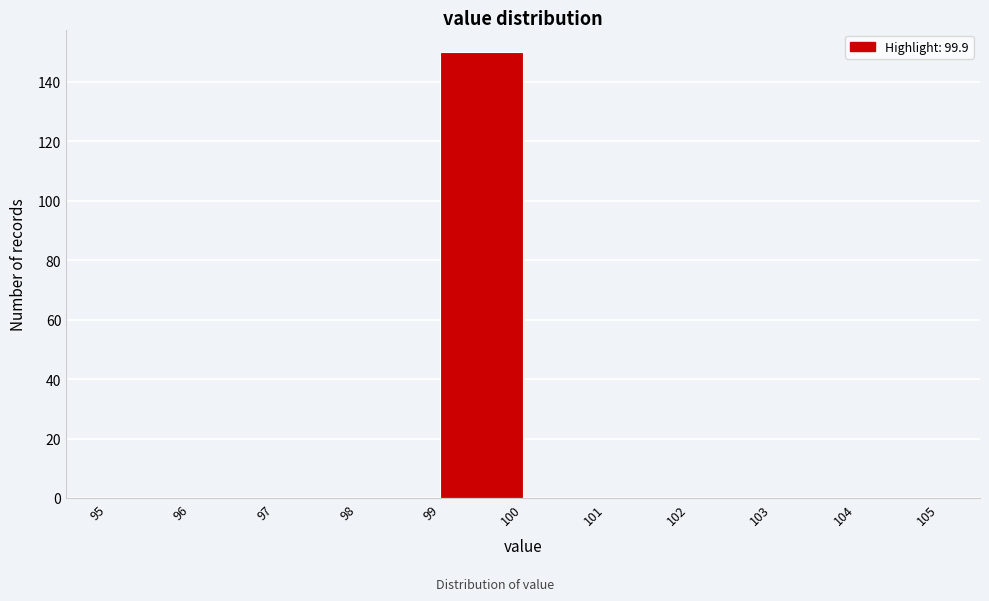

Reading left to right, transcribe this chart: for each bar, give the range it covers on the x-axis and its height. The values are not printed on the chart, so give them approximately, as read against the axis.

95 to 96: 0
96 to 97: 0
97 to 98: 0
98 to 99: 0
99 to 100: 150
100 to 101: 0
101 to 102: 0
102 to 103: 0
103 to 104: 0
104 to 105: 0